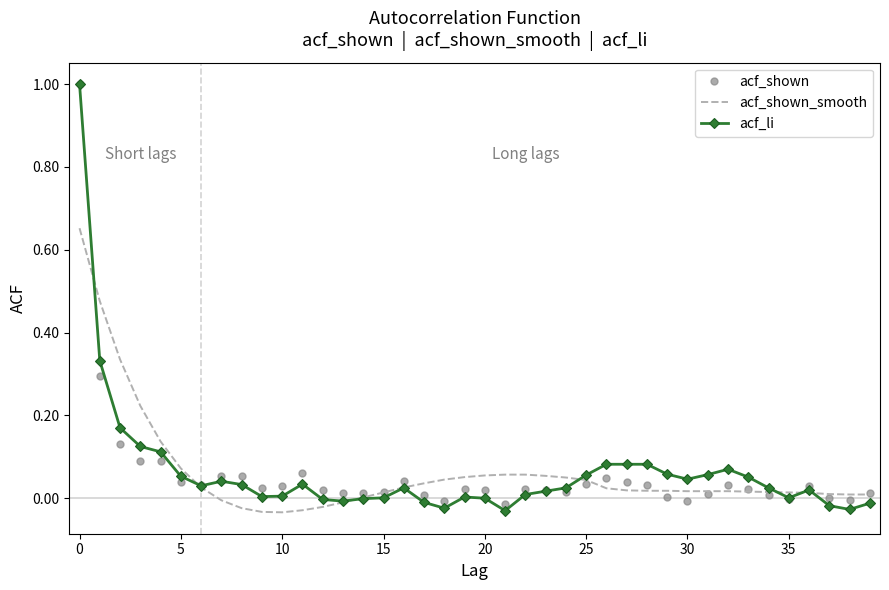

Which series has the widest spread of values?

acf_li